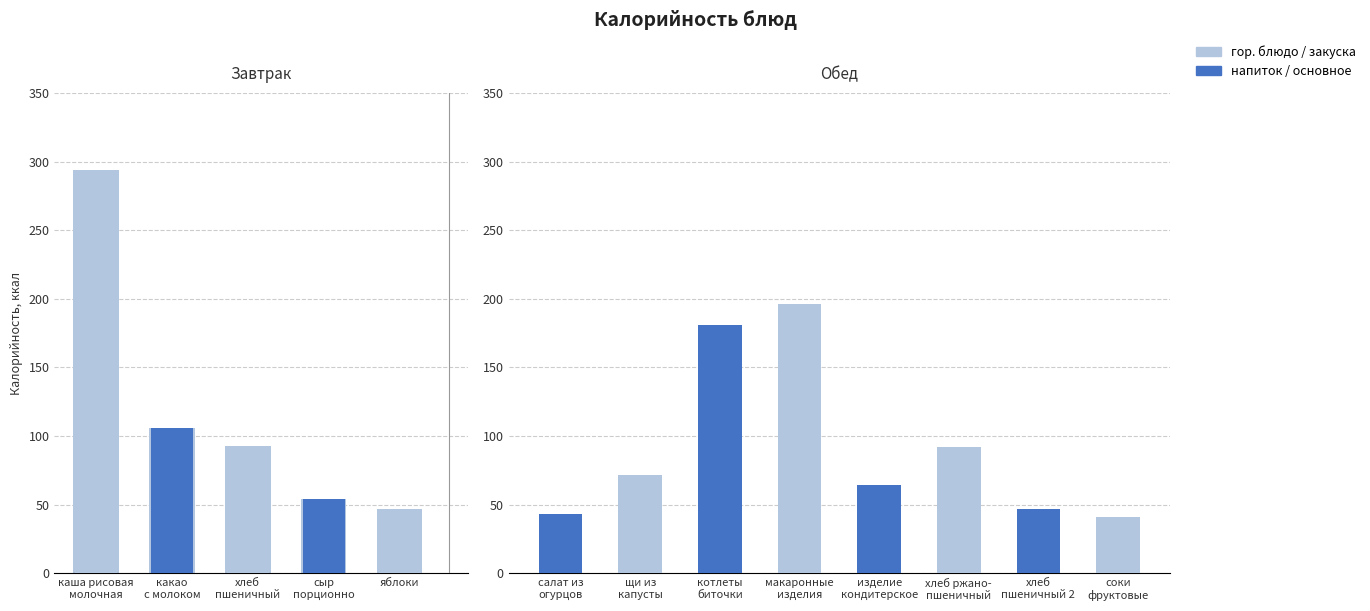

Approximately how many times larger is the value at какао
с молоком compared to яблоки?

2.3